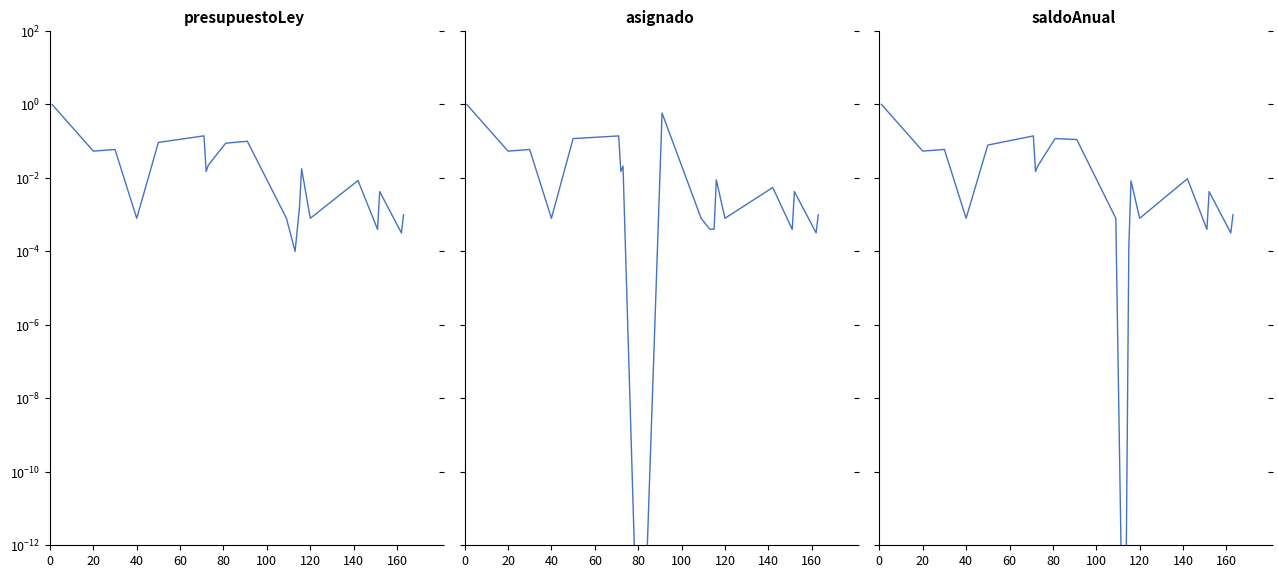

How many intersections are there between saldoAnual and asignado?

1